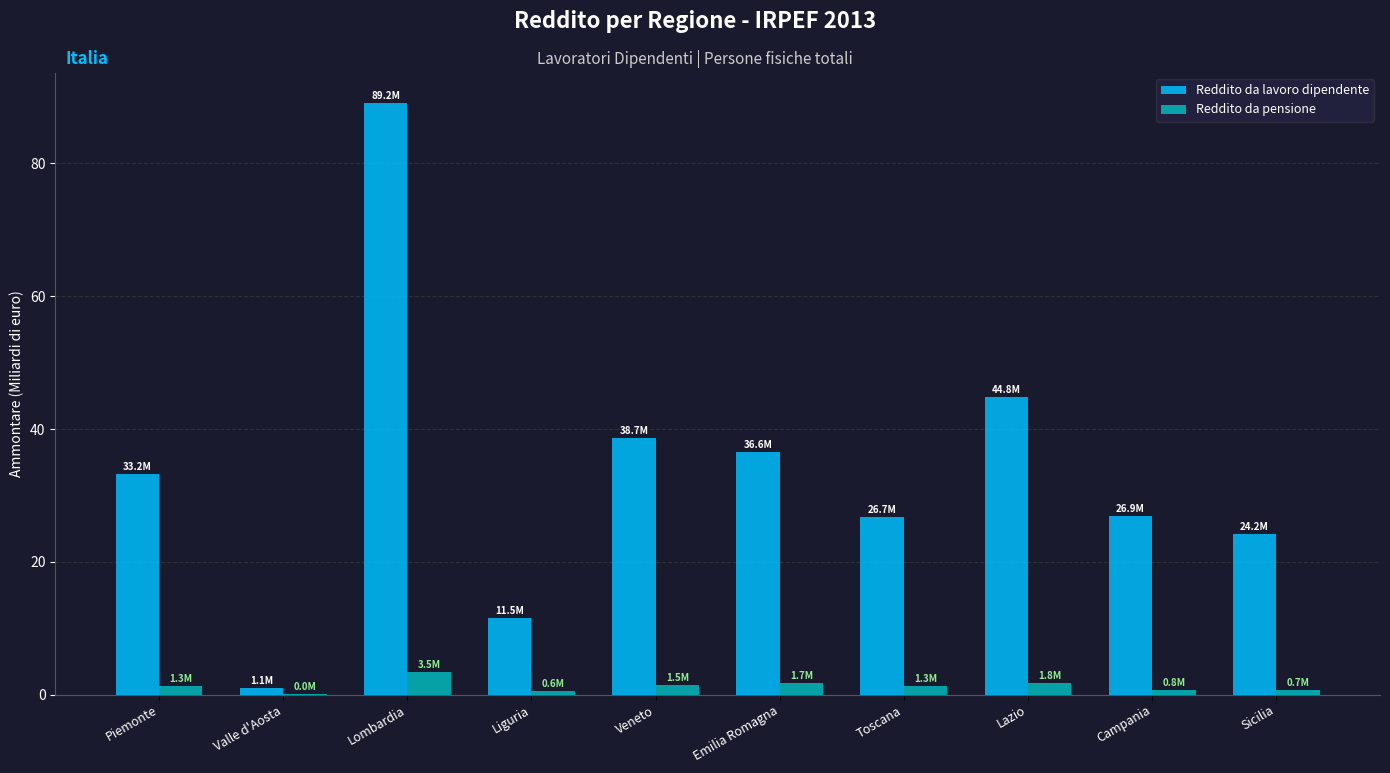

Count the number of categories in the chart.

10